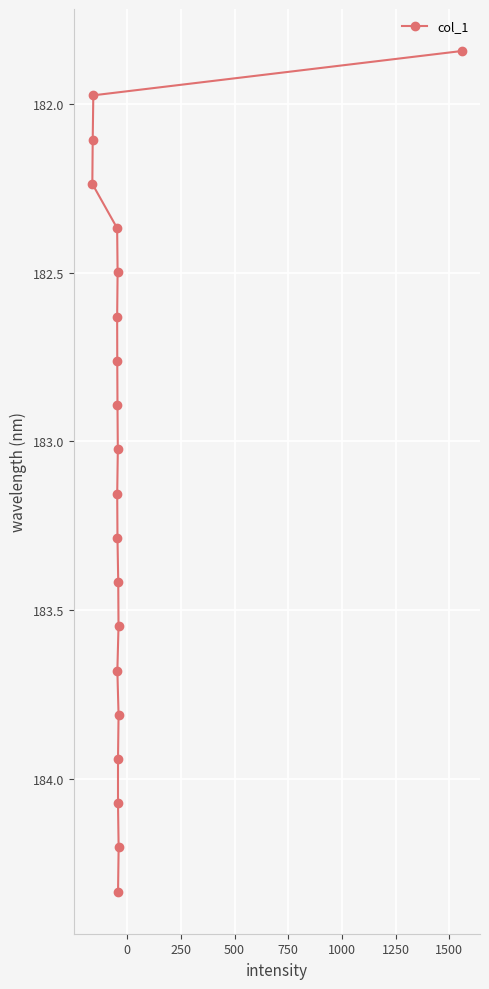

Reading left to right, list all the values displayed in this chart.

181.8	182.0	182.1	182.2	182.4	182.5	182.6	182.8	182.9	183.0	183.2	183.3	183.4	183.5	183.7	183.8	183.9	184.1	184.2	184.3